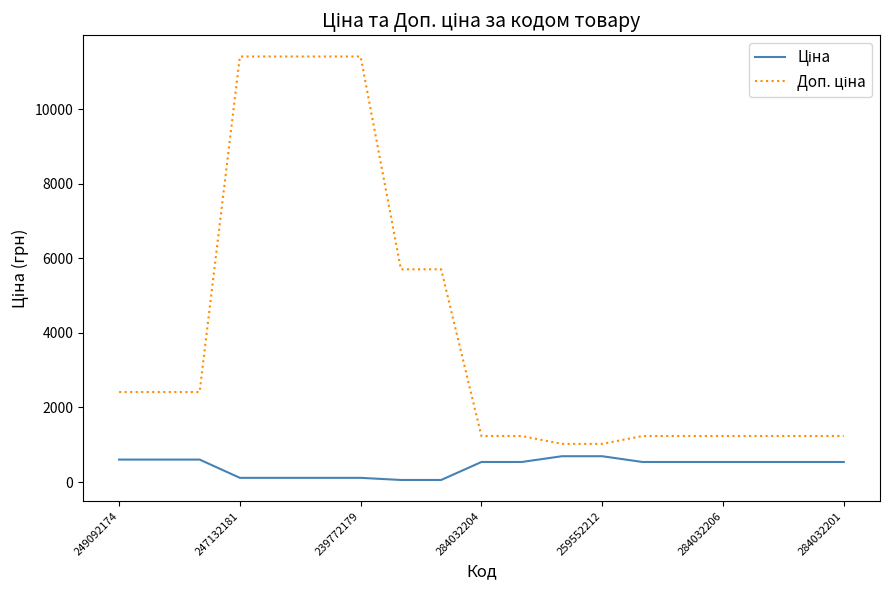

Which series has the largest total across all categories?

Доп. ціна